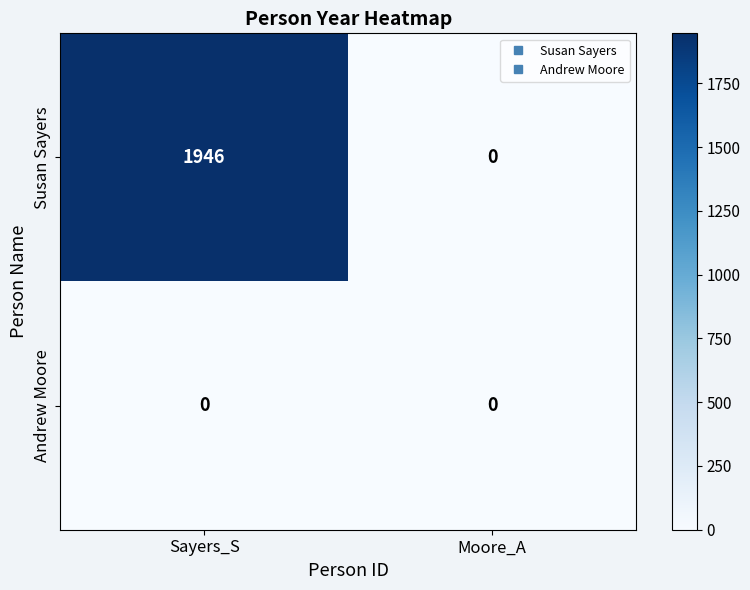

At Sayers_S, list the series in order from largest to smallest.

Susan Sayers, Andrew Moore